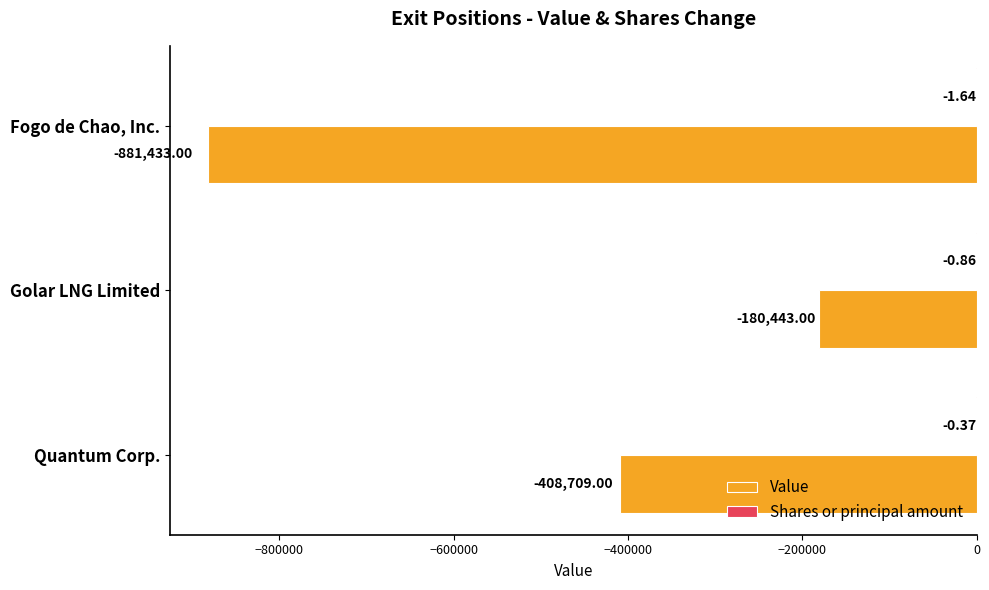

Which series has the largest range (max minus min)?

Value